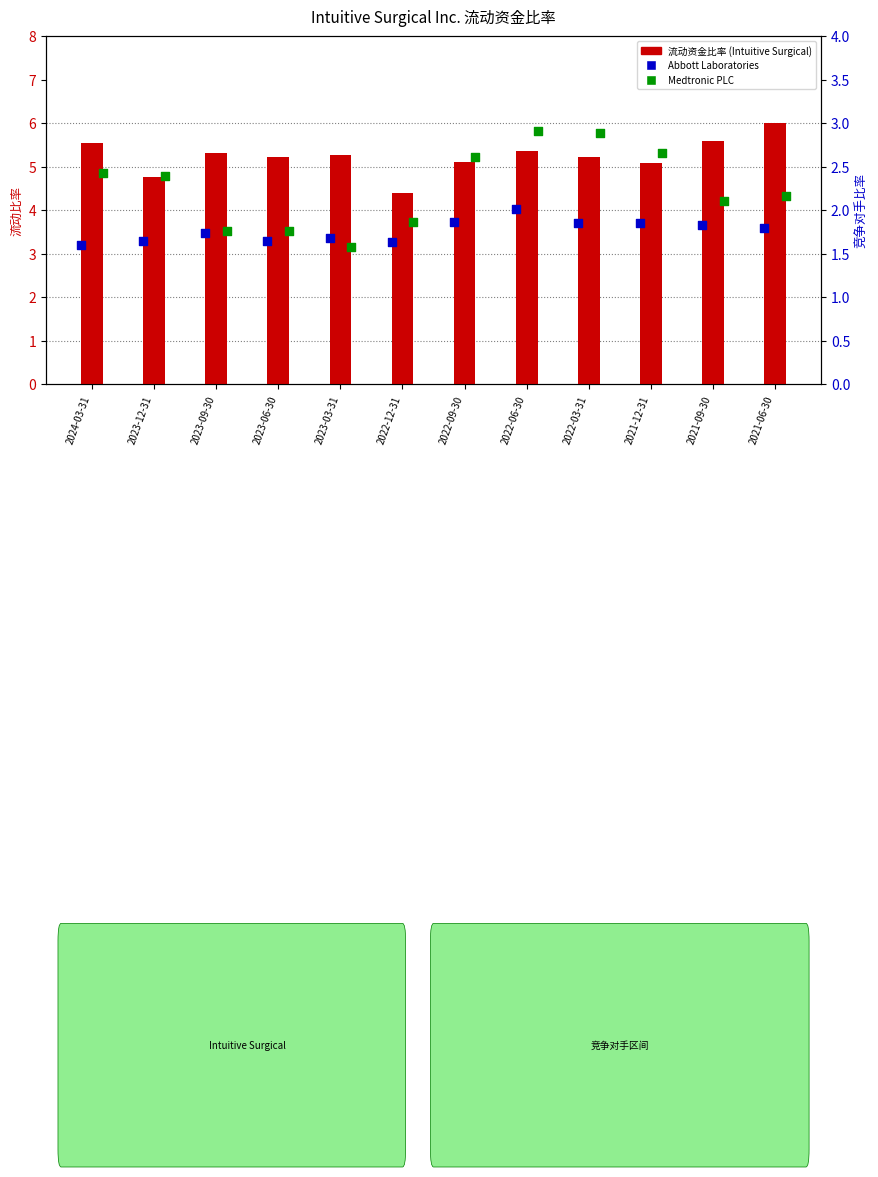

What are all the series names shown in the legend?

流动资金比率 (Intuitive Surgical), Abbott Laboratories, Medtronic PLC